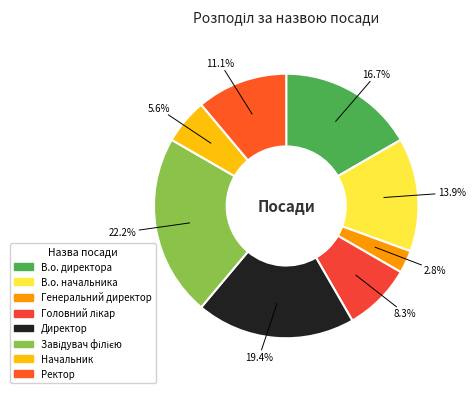

To the nearest percent, what is the difference between the largest and smallest slice percentages?

19%